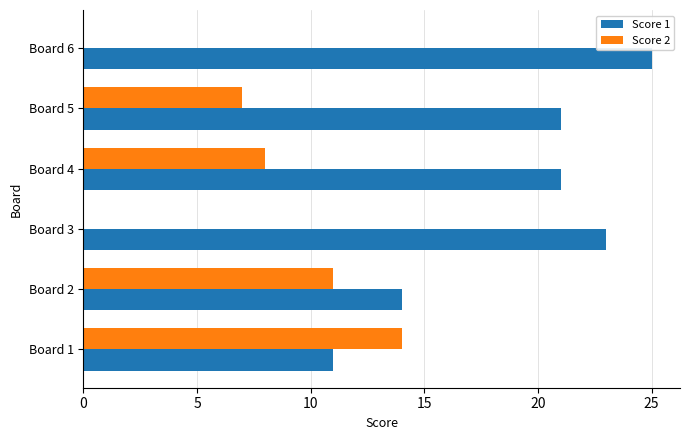

Which series changed the most between Board 2 and Board 4?

Score 1